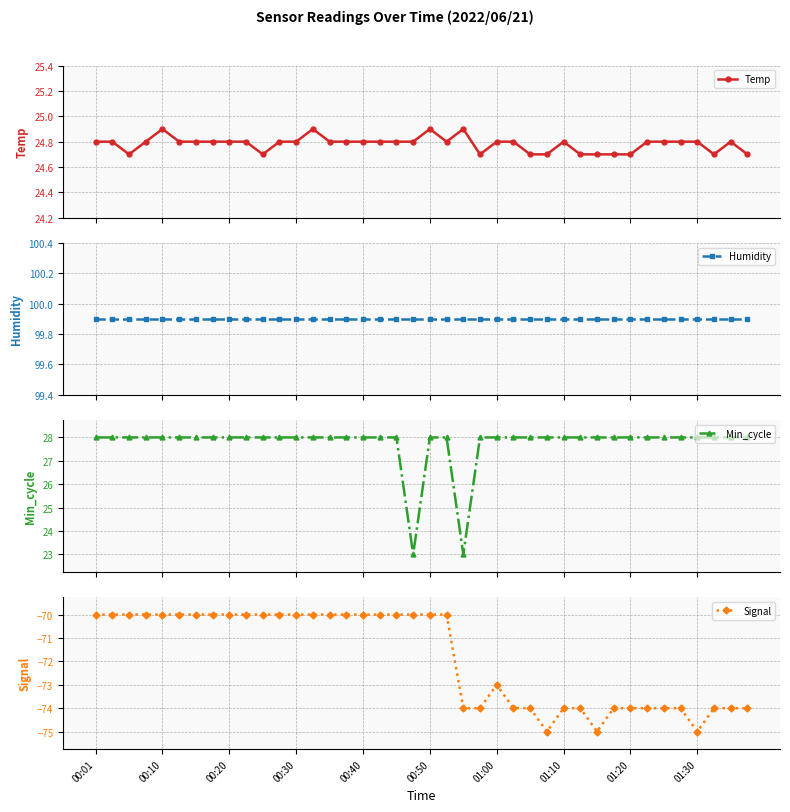

What is the value of the Temp point at the 8th from the left?

24.8